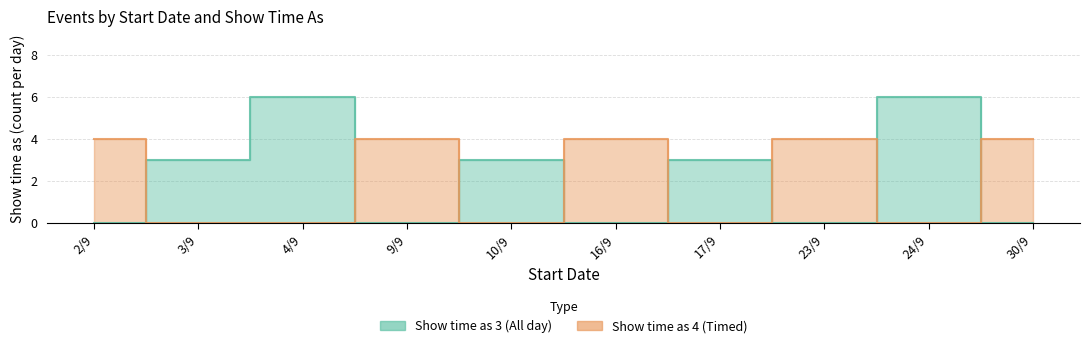

Which series has the widest spread of values?

Show time as 3 (All day)